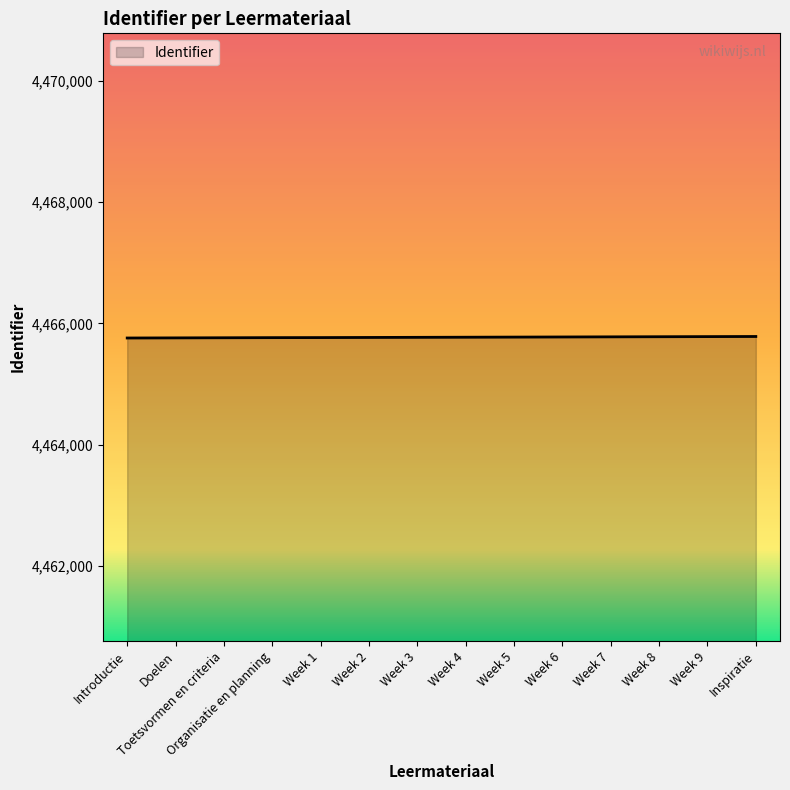

What is the minimum value shown in the chart?

4465759